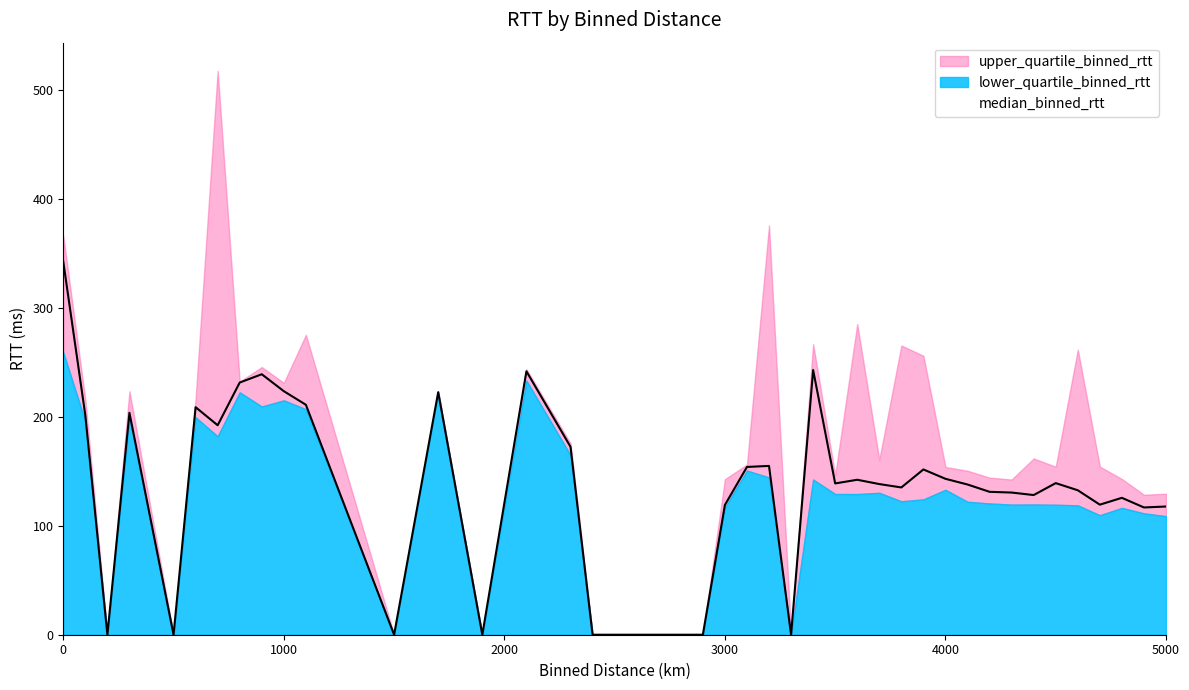

Does the chart display data point markers on the line(s)?

No